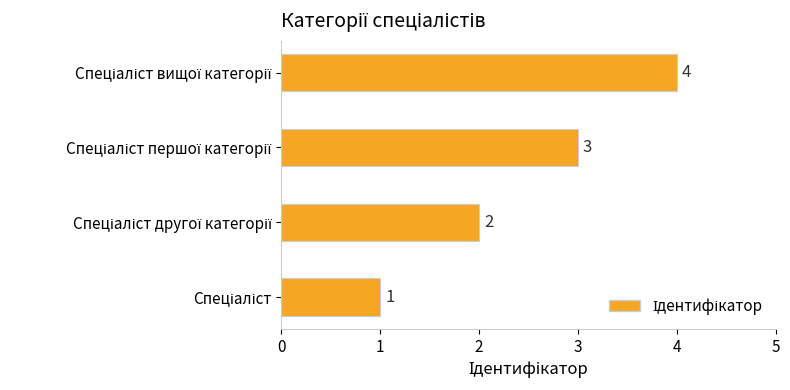

What is the difference between the maximum and minimum values?

3